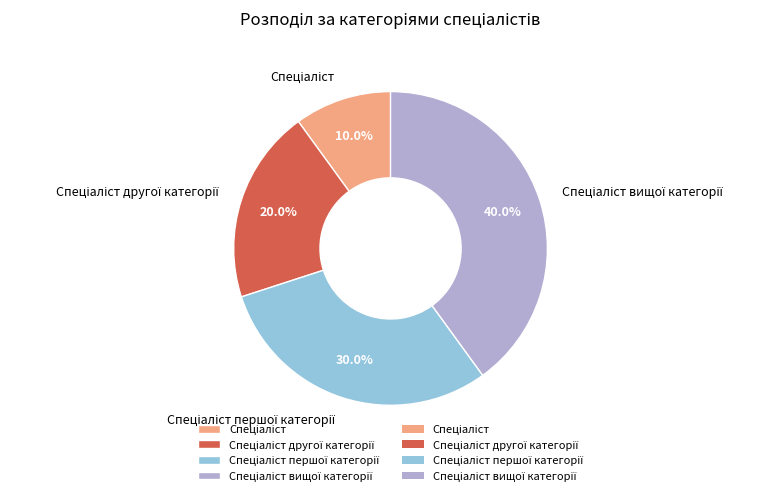

Is there a majority slice in this chart?

No